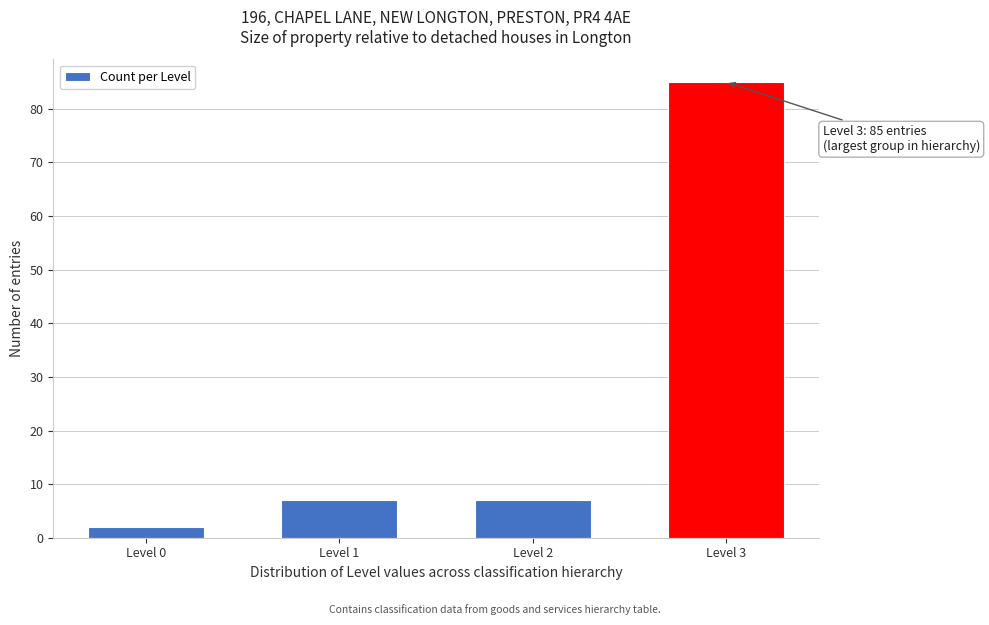

Reading left to right, extract all data points from this chart.

2	7	7	85